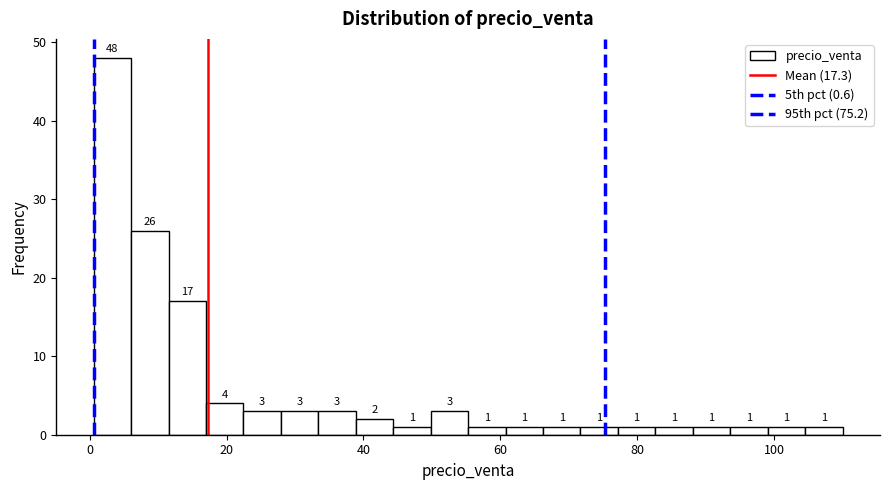

Around what value on the x-axis is the tallest bar? Give the approximate position of its centre, as read against the axis.

4